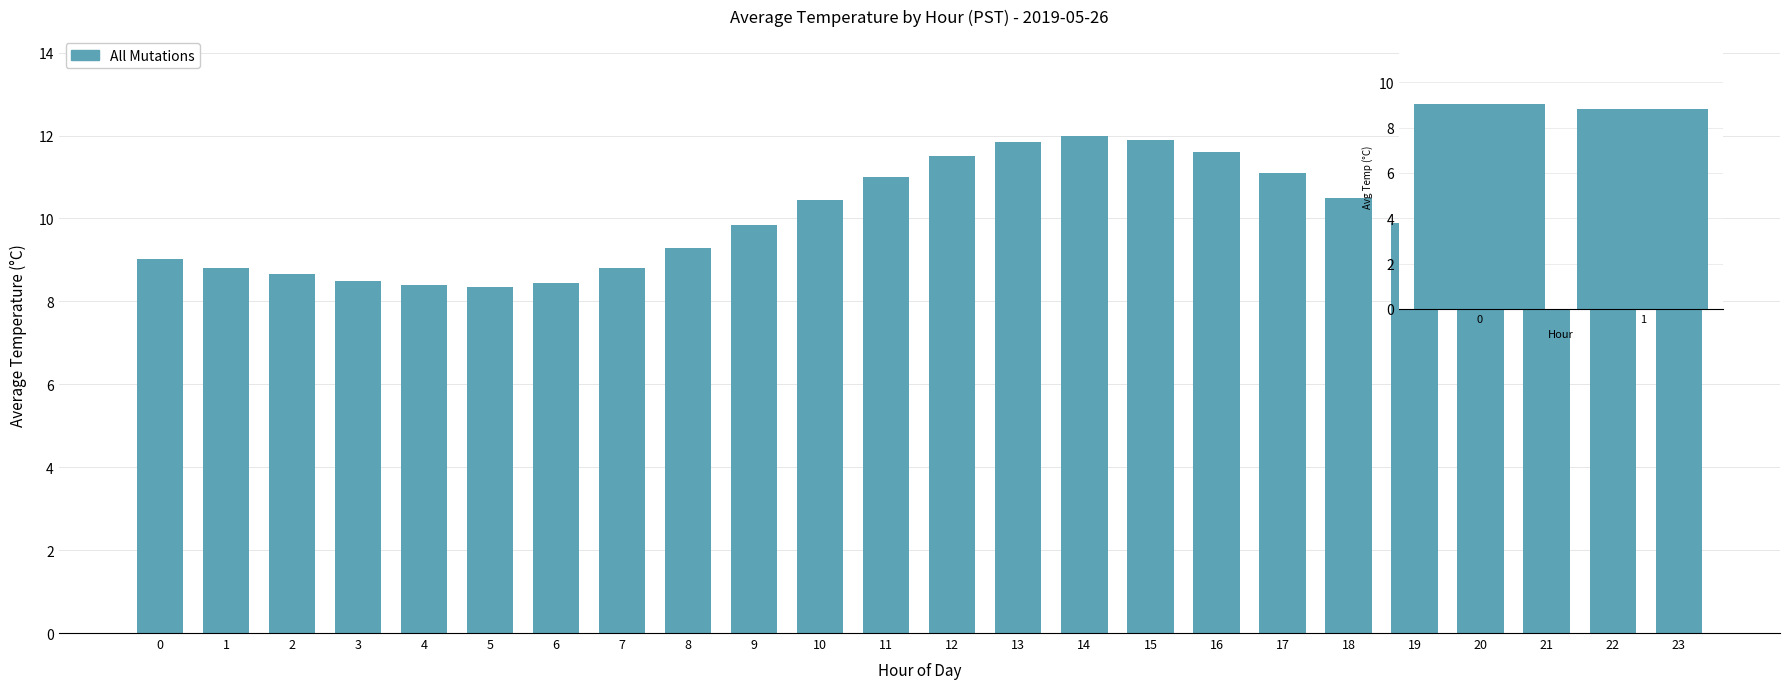

What is the change in value from 0 to 1?

-0.2